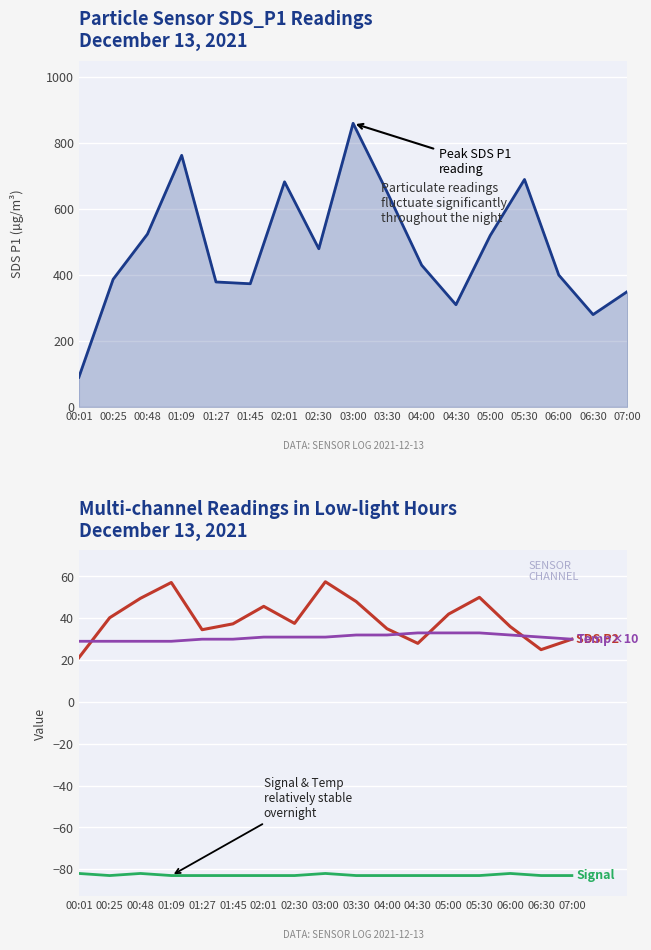

Is this an area chart (filled region under the line)?

No